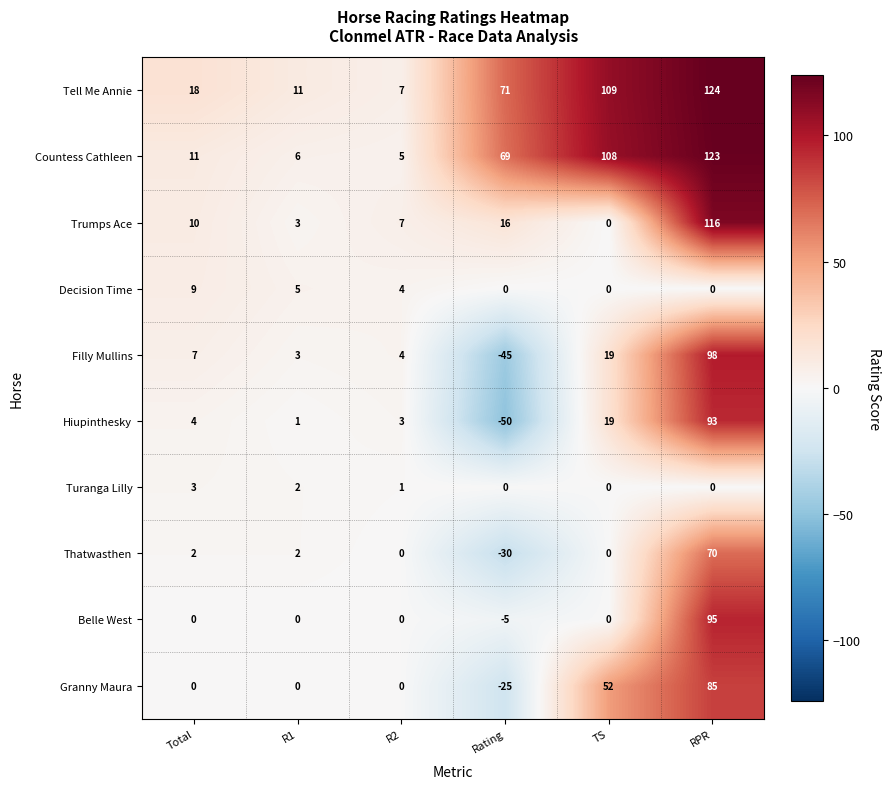

Which series changed the most between Total and TS?

Countess Cathleen